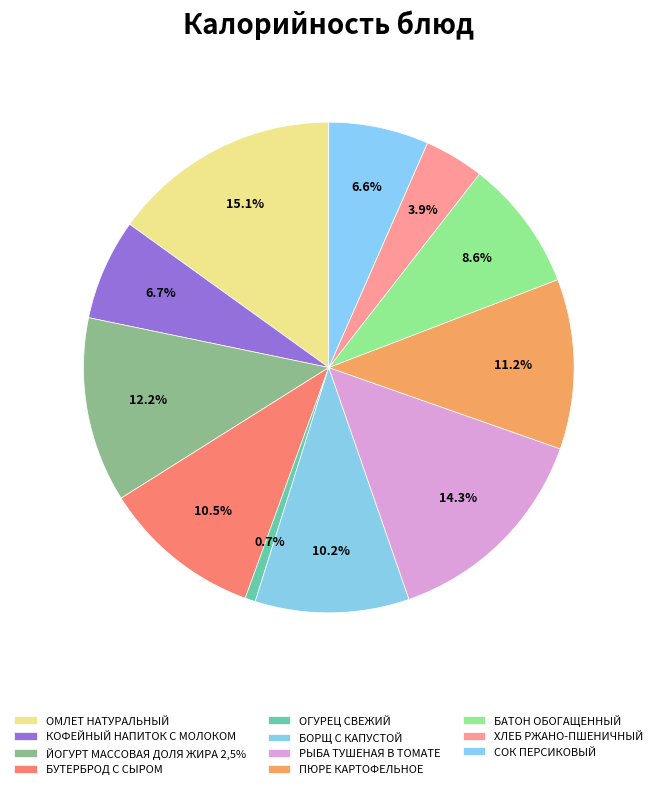

To the nearest percent, what is the difference between the ОГУРЕЦ СВЕЖИЙ and БАТОН ОБОГАЩЕННЫЙ slice percentages?

8%